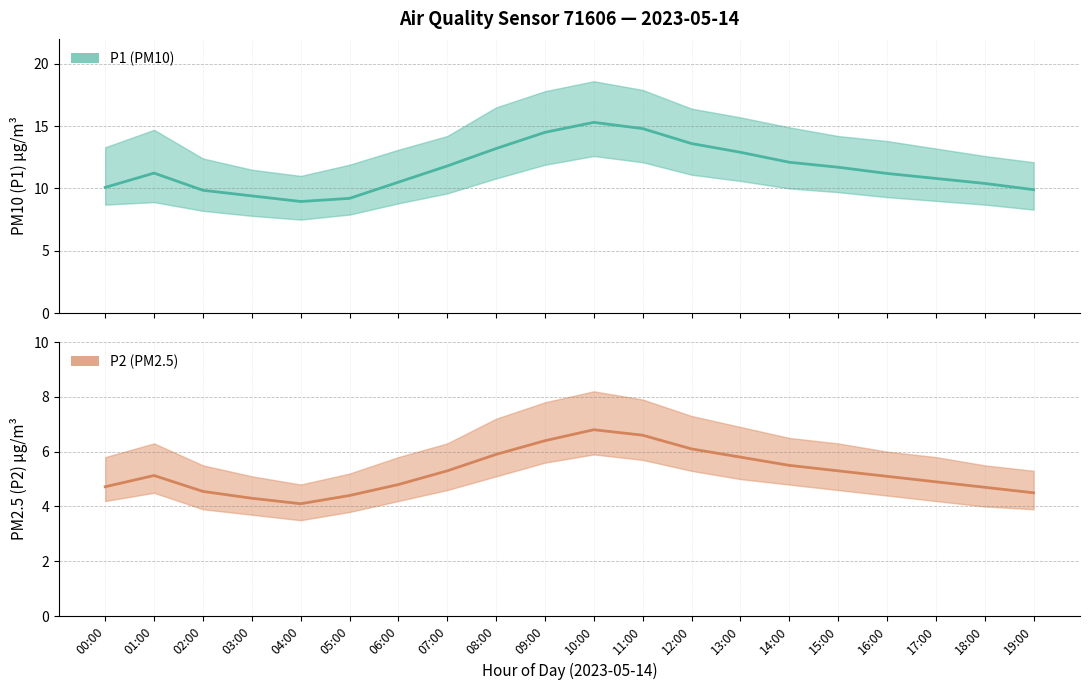

At which label is P2 (PM2.5) closest to 5?

16:00